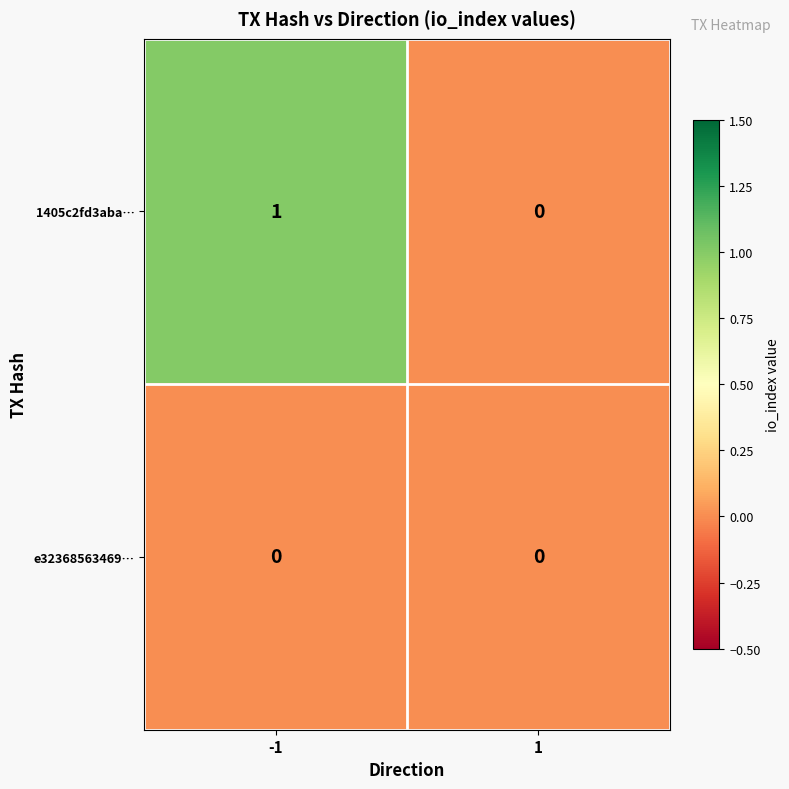

At which category is the sum across all series the highest?

-1